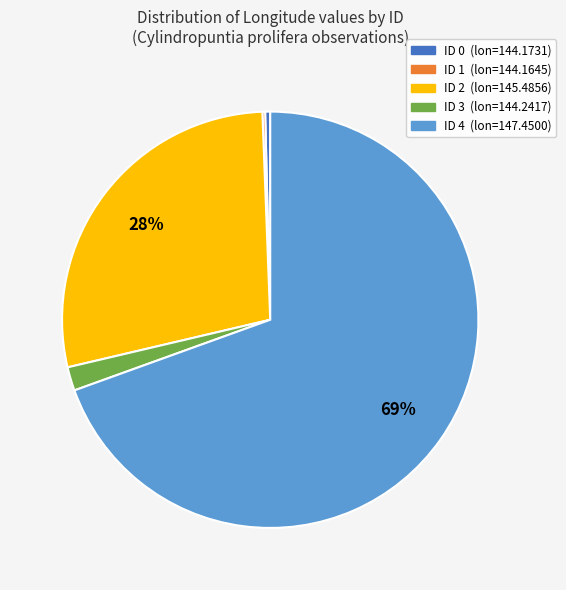

What is the largest slice in the pie chart?

ID 4